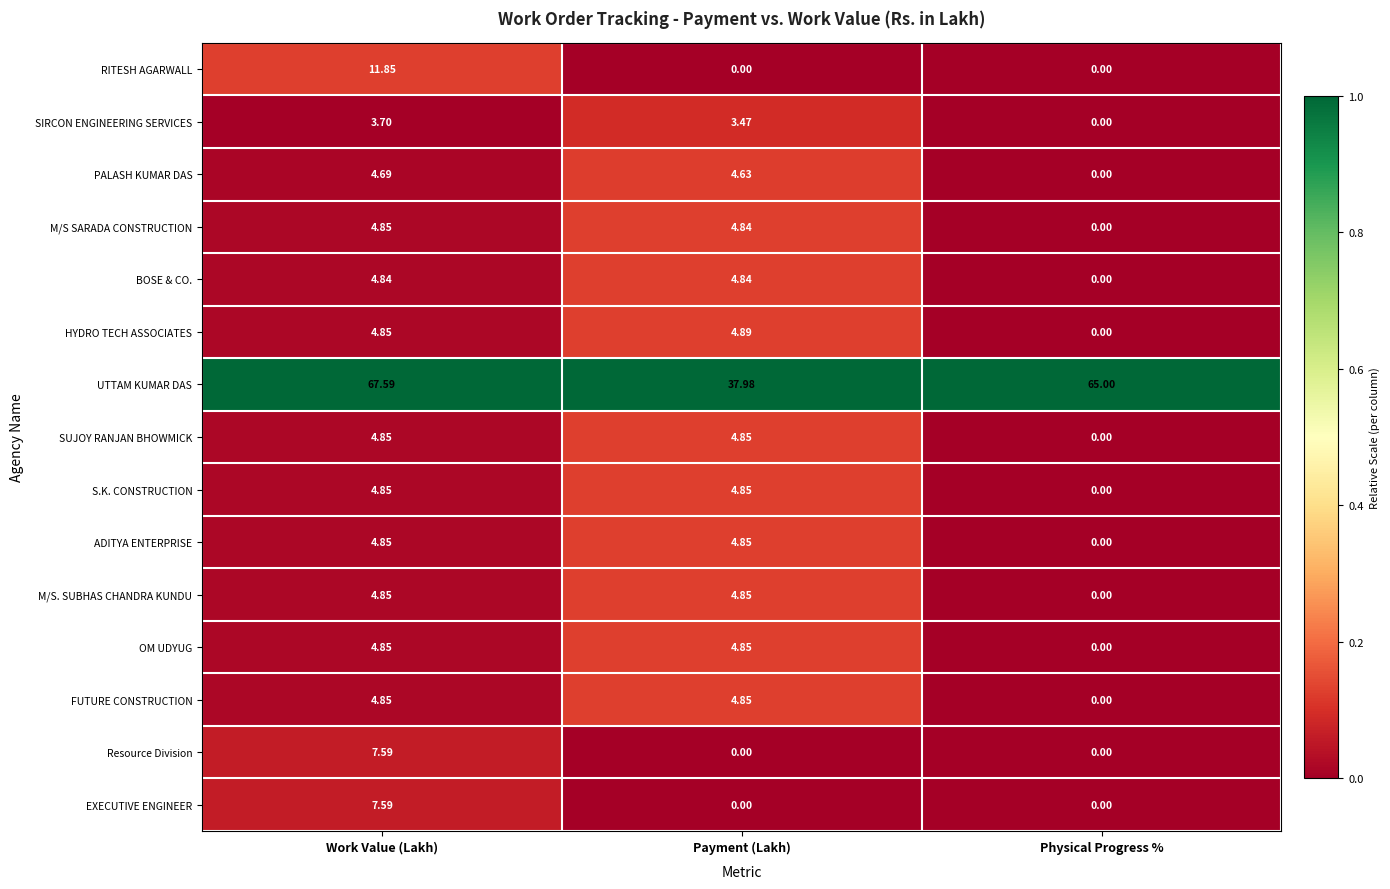

At which label does HYDRO TECH ASSOCIATES reach its minimum?

Physical Progress %